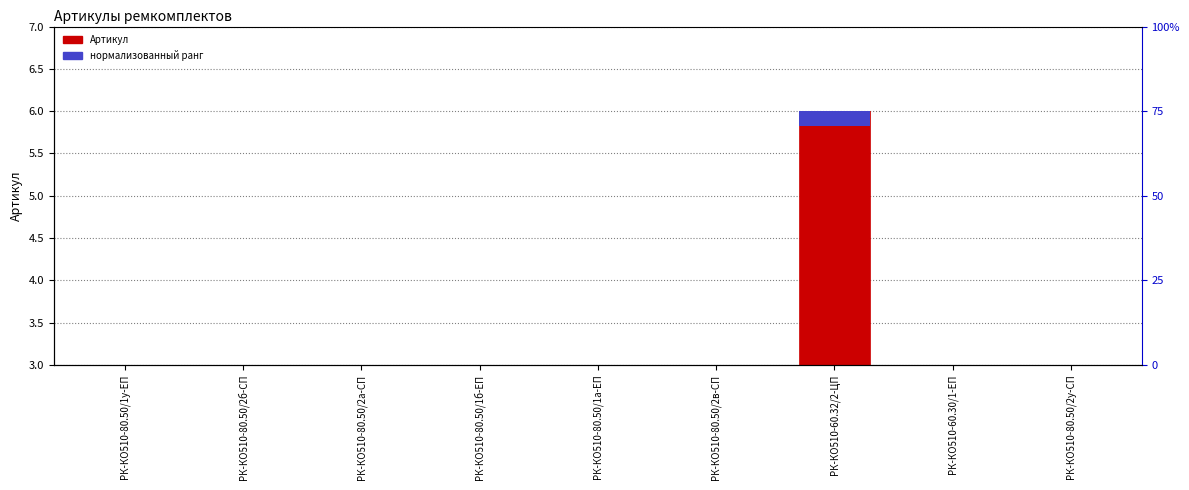

List the labels in order of value, smallest first.

РК-КО510-60.30/1-ЕП, РК-КО510-80.50/1а-ЕП, РК-КО510-80.50/1б-ЕП, РК-КО510-80.50/1у-ЕП, РК-КО510-80.50/2а-СП, РК-КО510-80.50/2б-СП, РК-КО510-80.50/2в-СП, РК-КО510-80.50/2у-СП, РК-КО510-60.32/2-ЦП